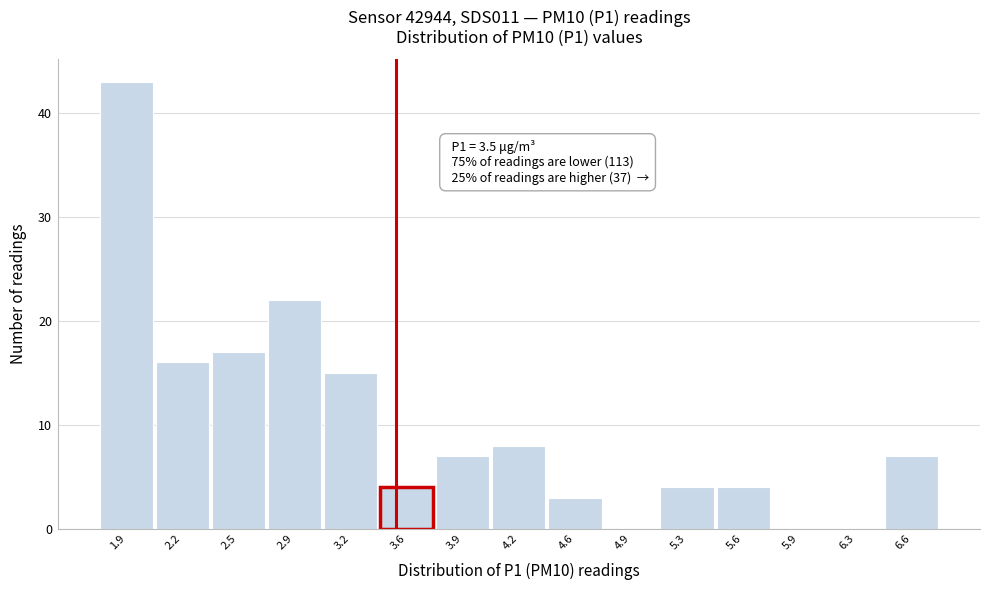

Over which range of the x-axis is the bar tallest?

1.70 to 2.05